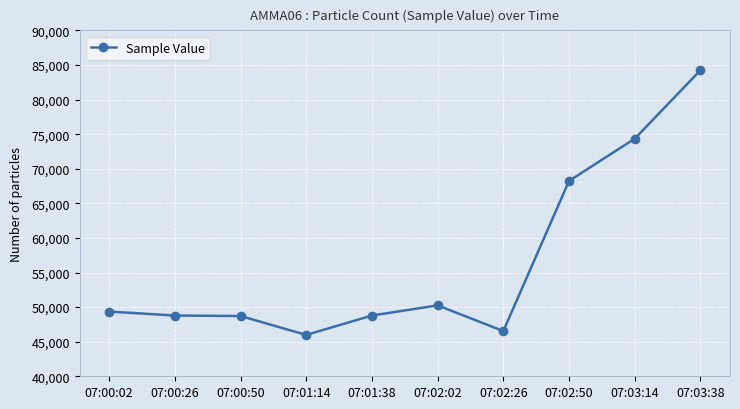

What is the smallest value displayed?

45977